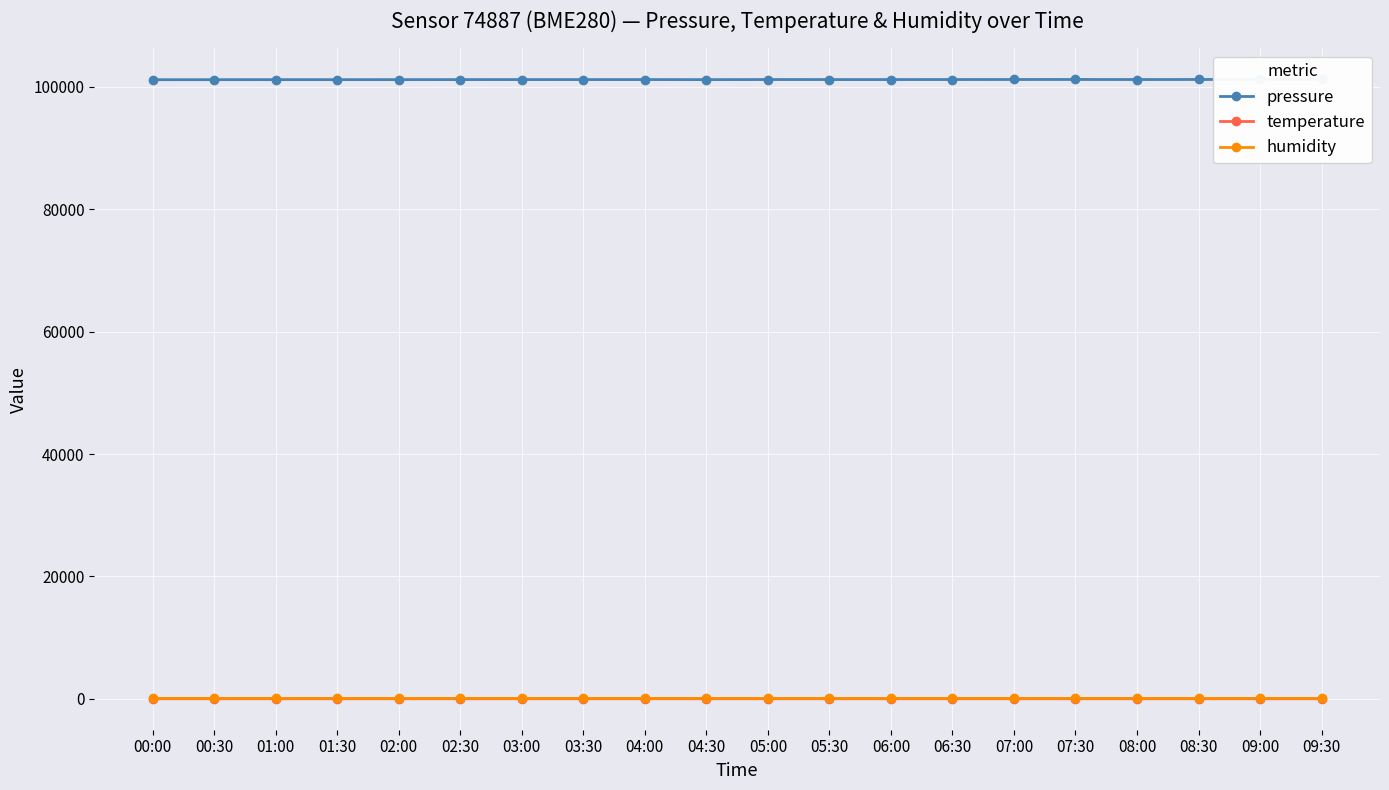

Which category has the lowest value in the temperature series?

09:30